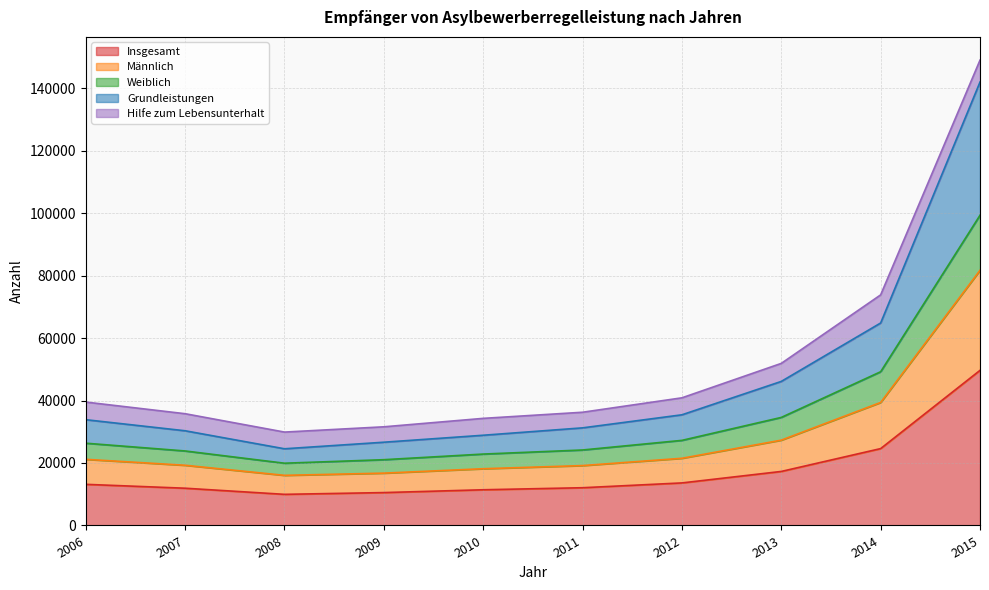

True or false: Männlich and Insgesamt intersect in this chart.

False